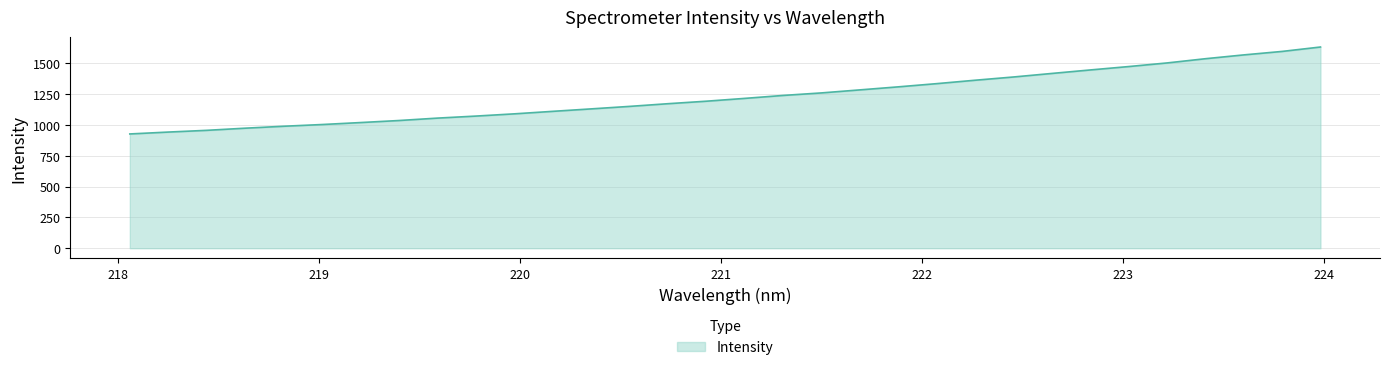

What is the greatest value displayed?

1630.9